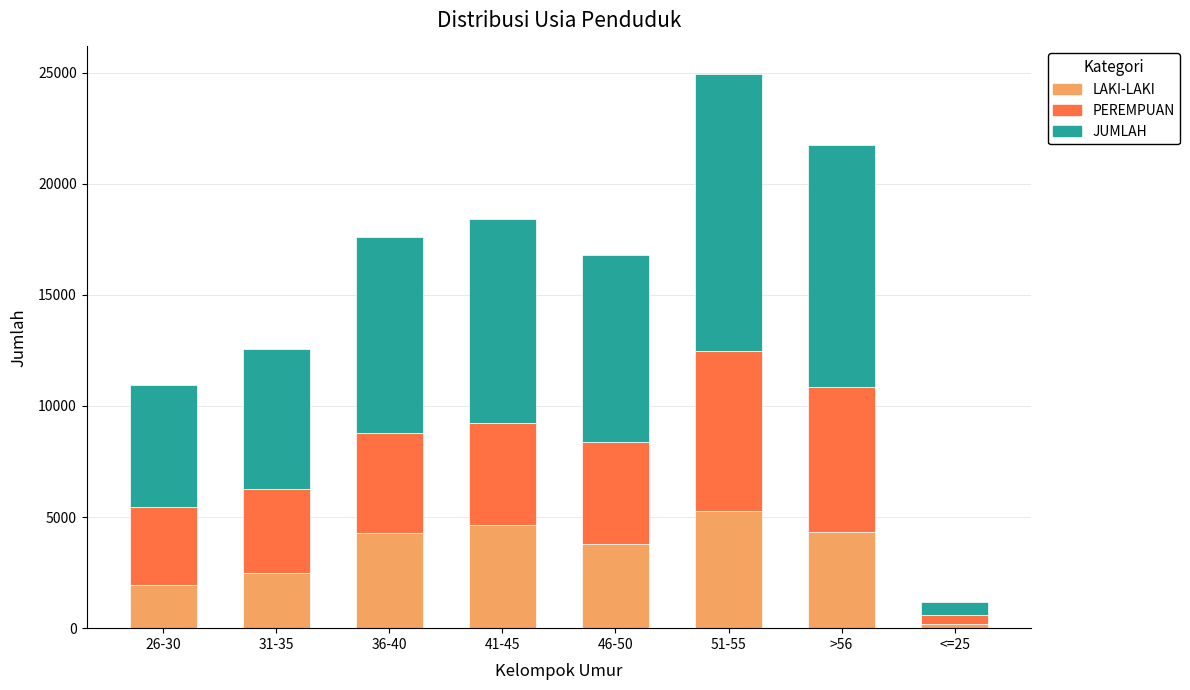

The value of LAKI-LAKI at 46-50 is 3771. True or false?

True